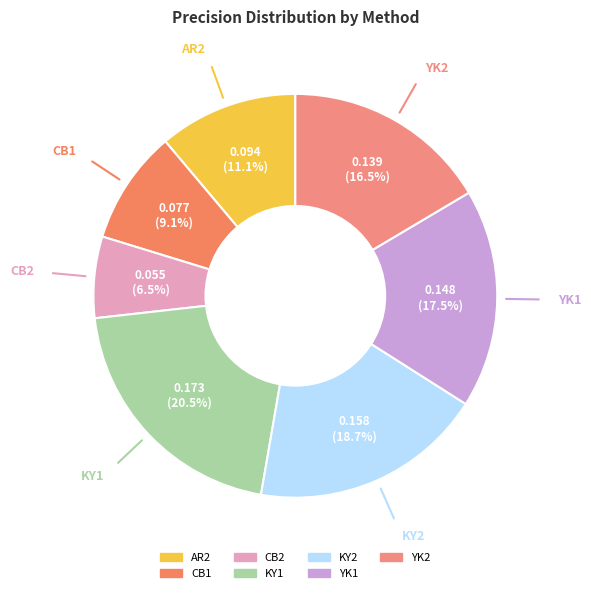

Between YK2 and CB1, which is larger?

YK2